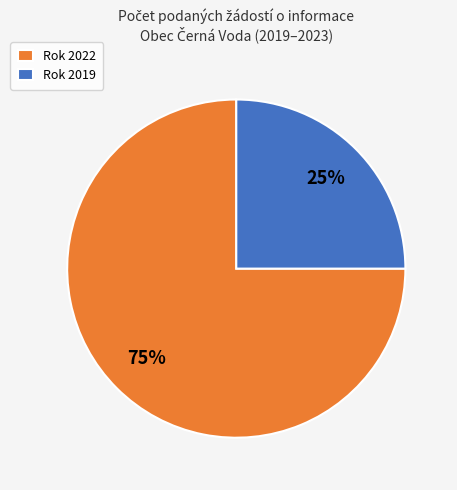

Is it true that Rok 2019 is 34% of the pie?

False